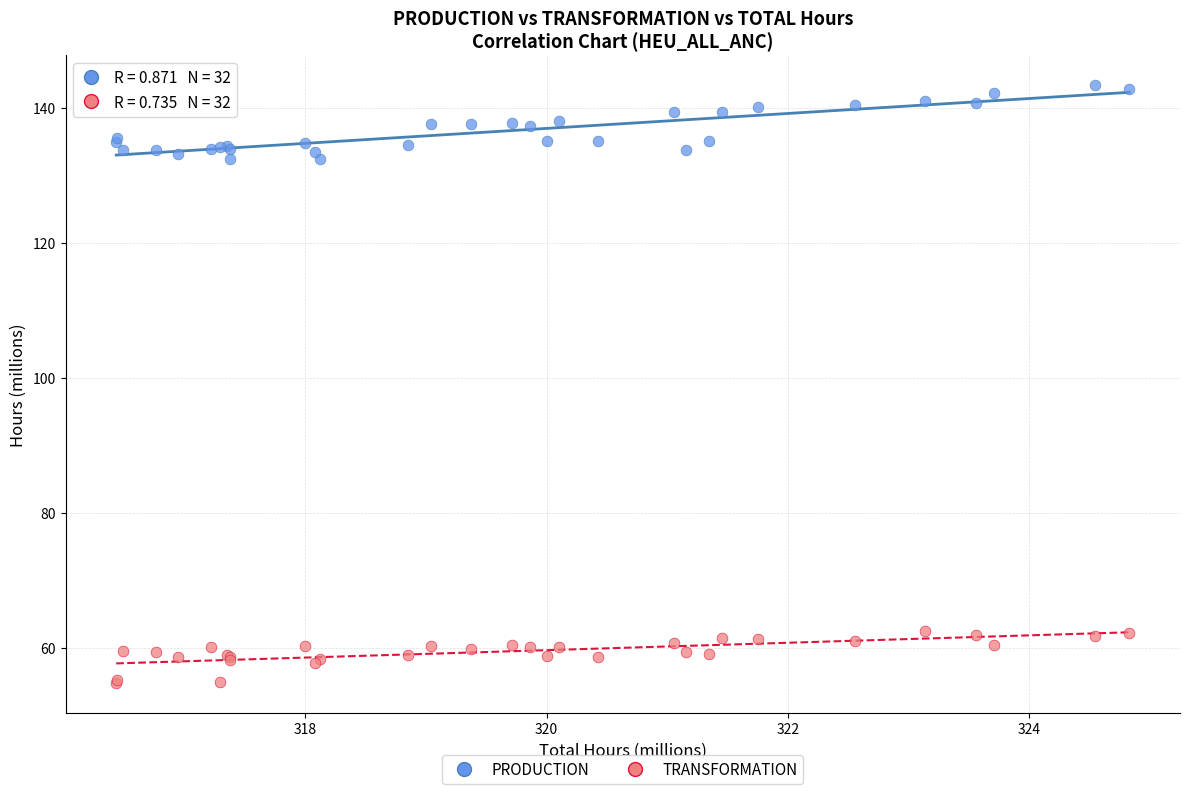

Which series reaches the minimum Y coordinate?

TRANSFORMATION